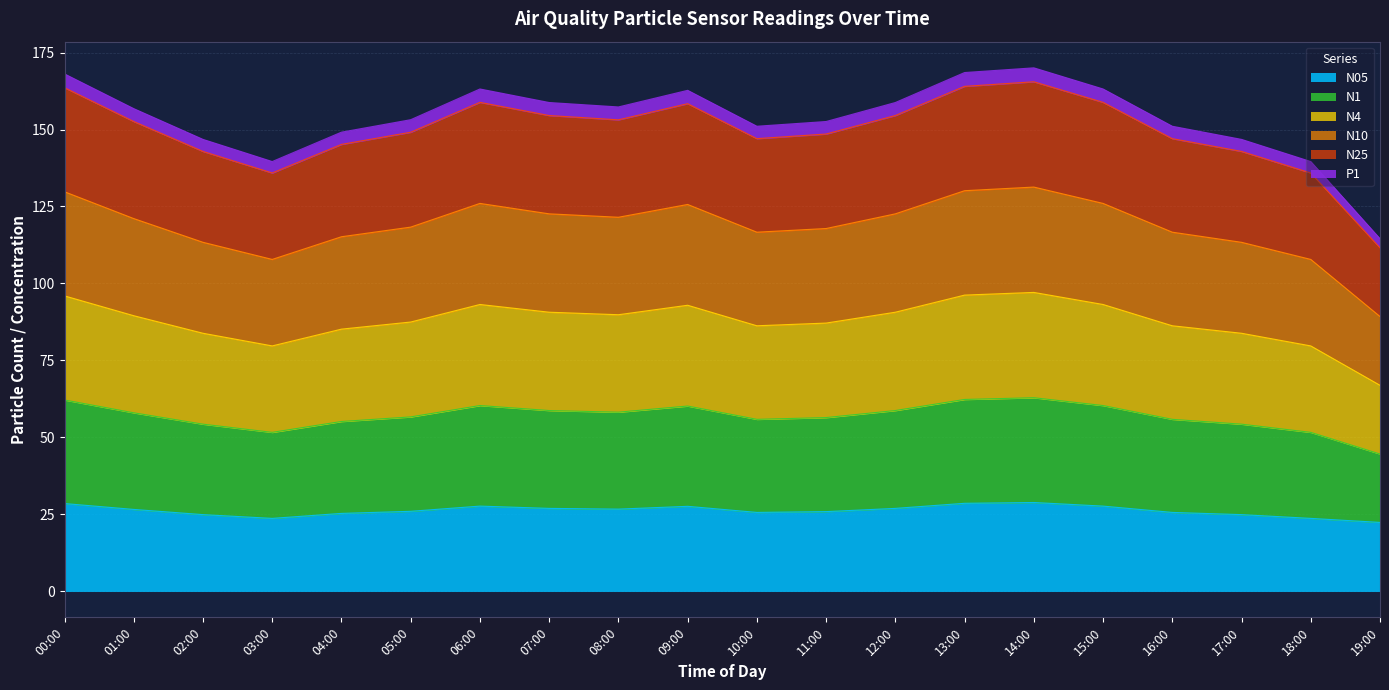

What is the total value across all series at 02:00?

146.8